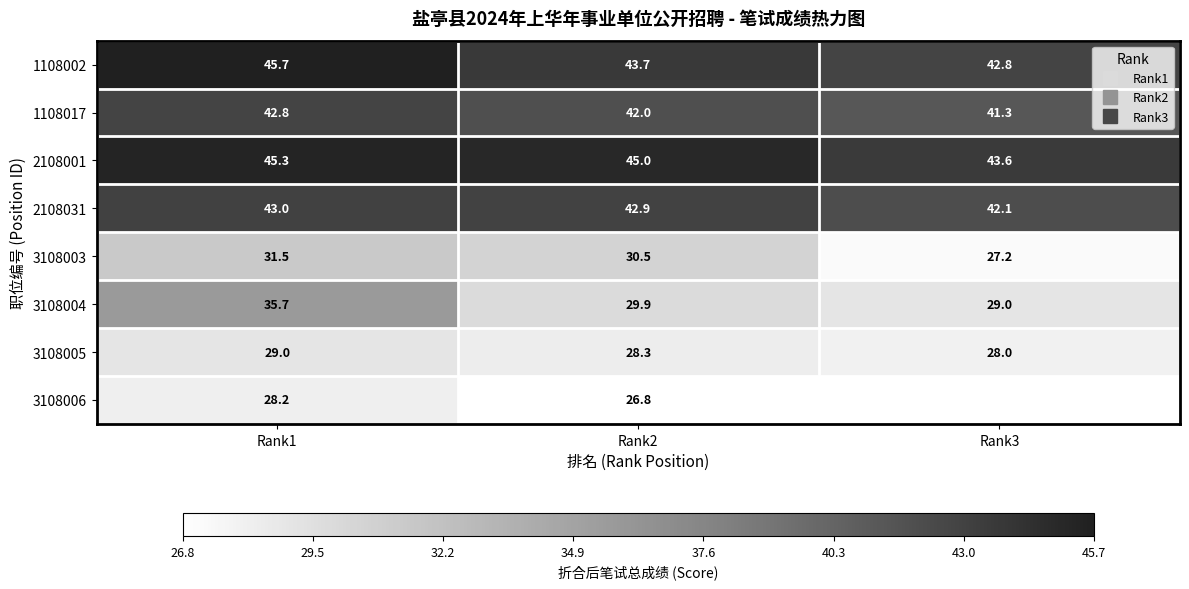

What is the difference between the maximum and minimum values in the 3108005 series?

1.0